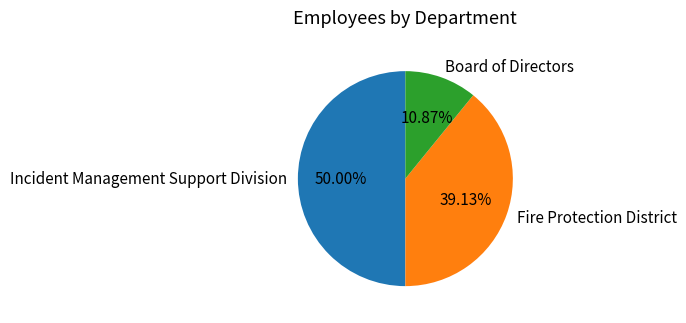

To the nearest percent, what is the difference between the largest and smallest slice percentages?

39%